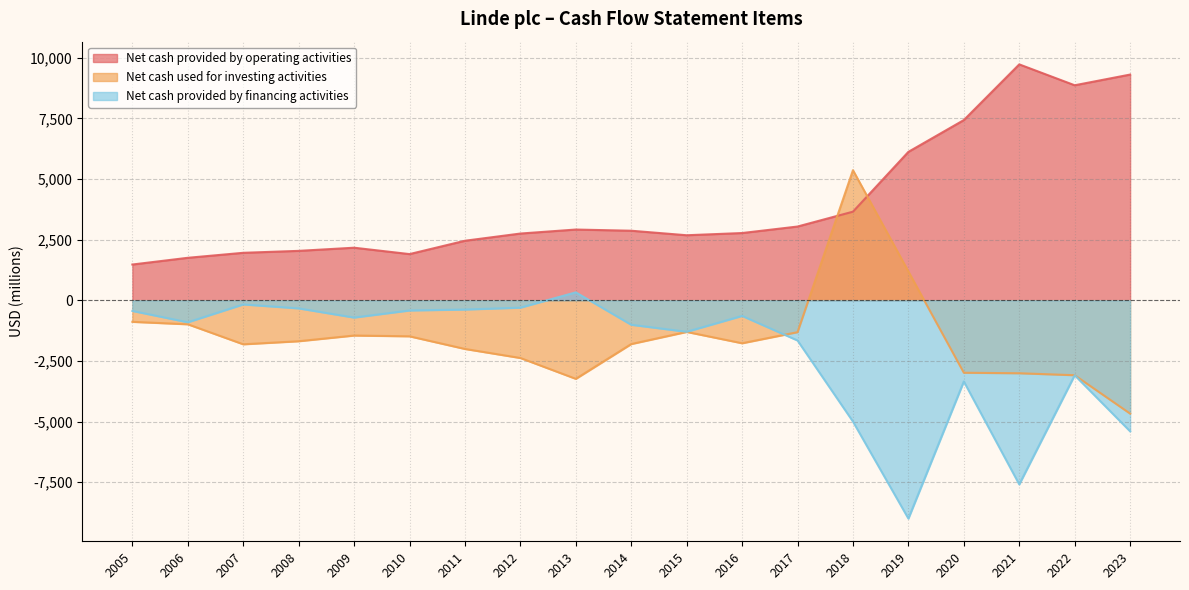

Where is the first local maximum for Net cash provided by financing activities?

2007